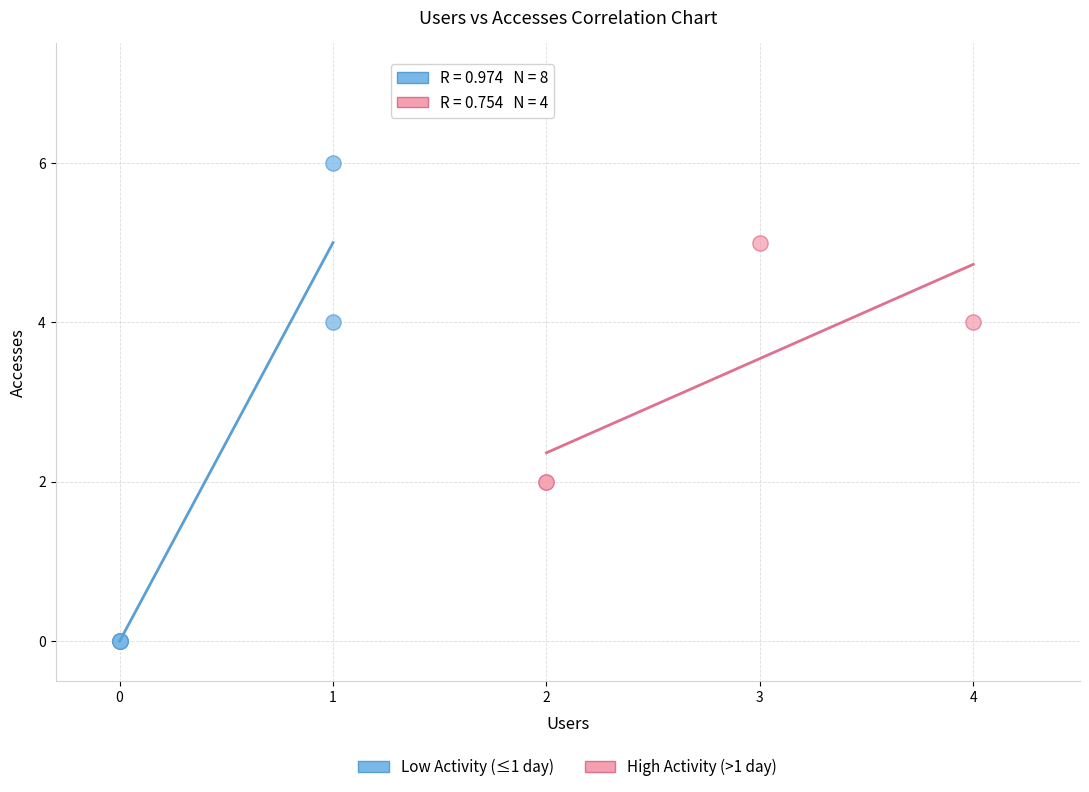

Which series contains the highest Y value?

Low Activity (≤1 day)